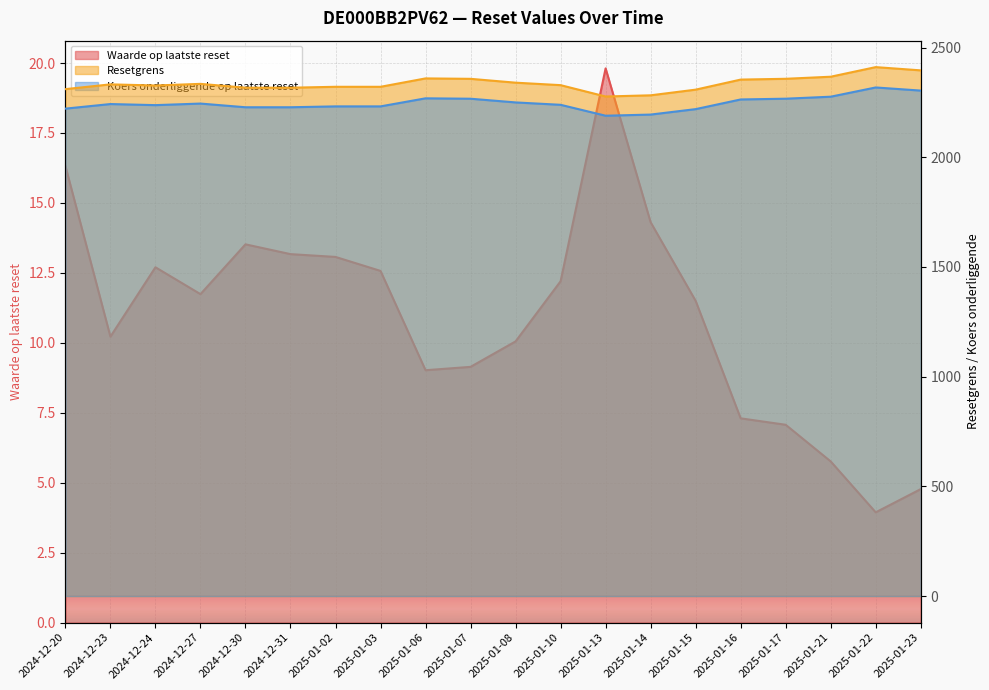

What position from the left is 2024-12-24?

3